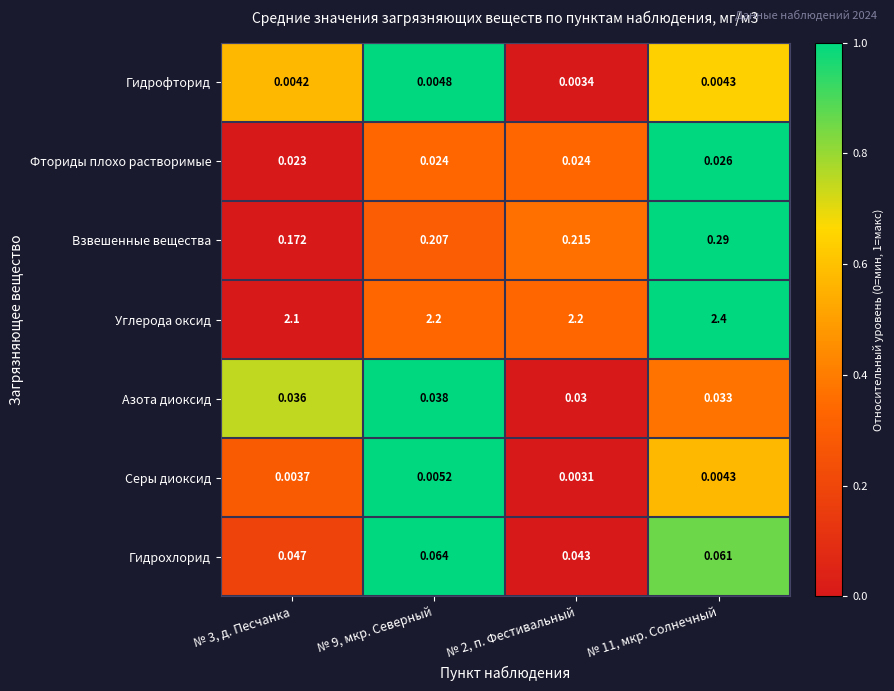

What is the total value across all series at № 11, мкр. Солнечный?

2.8